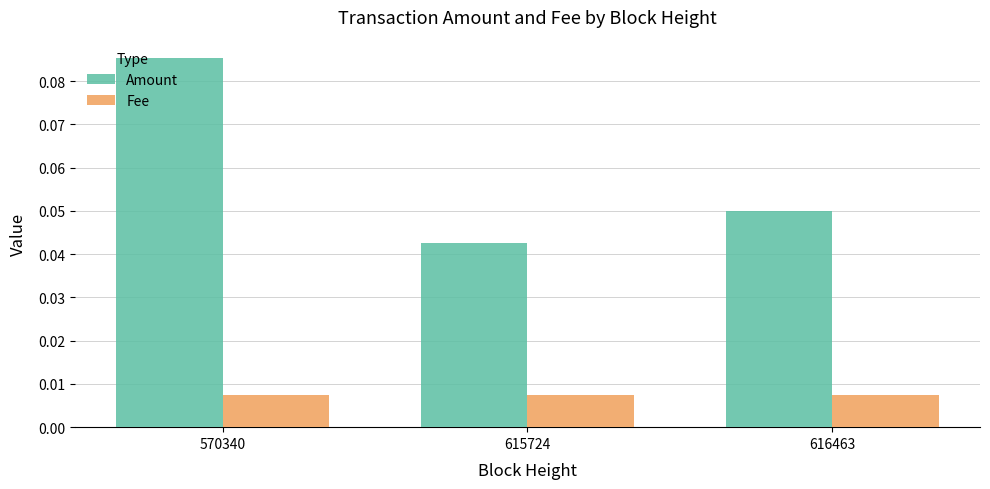

How many bars are there in each group?

2